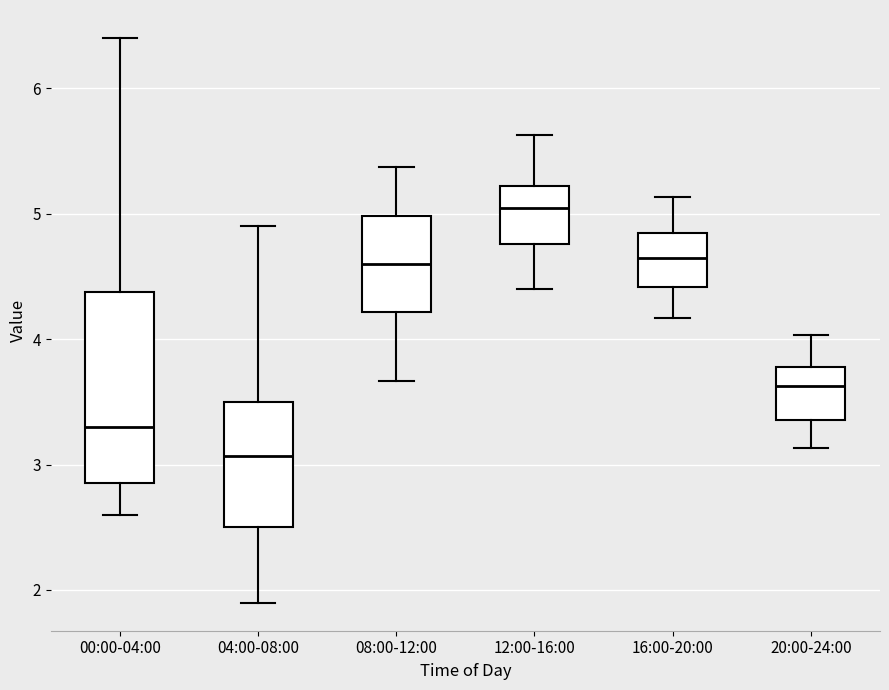

Reading left to right, transcribe this box plot: for each box, give where its median line is, the range the box spans, and where its two whiskers end, as read against the y-axis. The values are not printed on the chart, so give them approximately, as read against the axis.

00:00-04:00: median 3.3, box 2.9 to 4.4, whiskers 2.6 to 6.4
04:00-08:00: median 3.1, box 2.5 to 3.5, whiskers 1.9 to 4.9
08:00-12:00: median 4.6, box 4.2 to 5.0, whiskers 3.7 to 5.4
12:00-16:00: median 5.1, box 4.8 to 5.2, whiskers 4.4 to 5.6
16:00-20:00: median 4.7, box 4.4 to 4.8, whiskers 4.2 to 5.1
20:00-24:00: median 3.6, box 3.4 to 3.8, whiskers 3.1 to 4.0